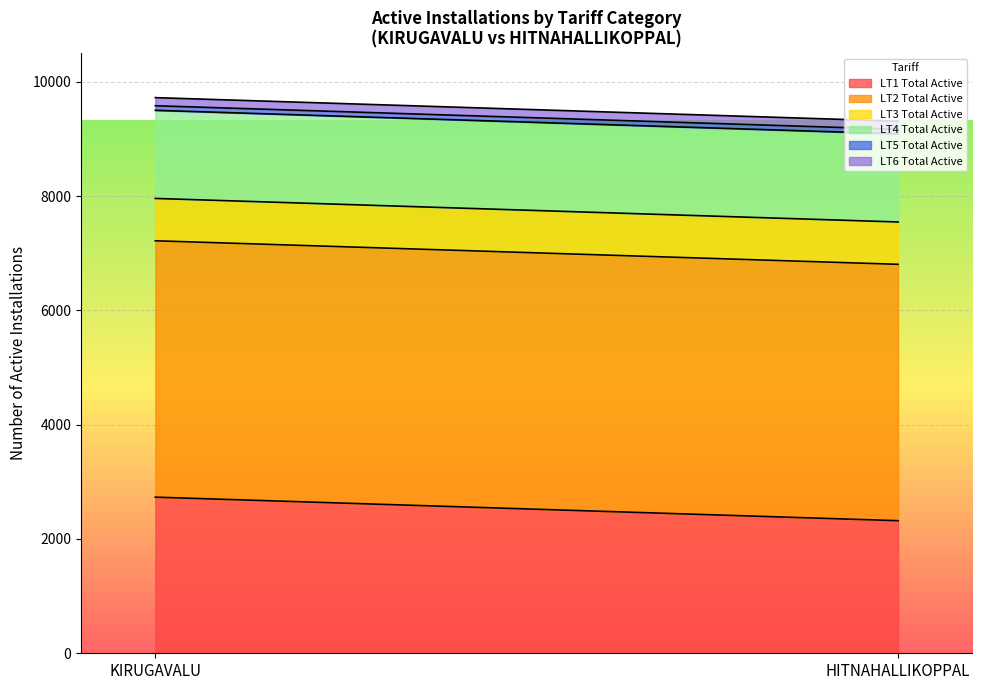

Rank the categories by LT1 Total Active value from lowest to highest.

HITNAHALLIKOPPAL, KIRUGAVALU